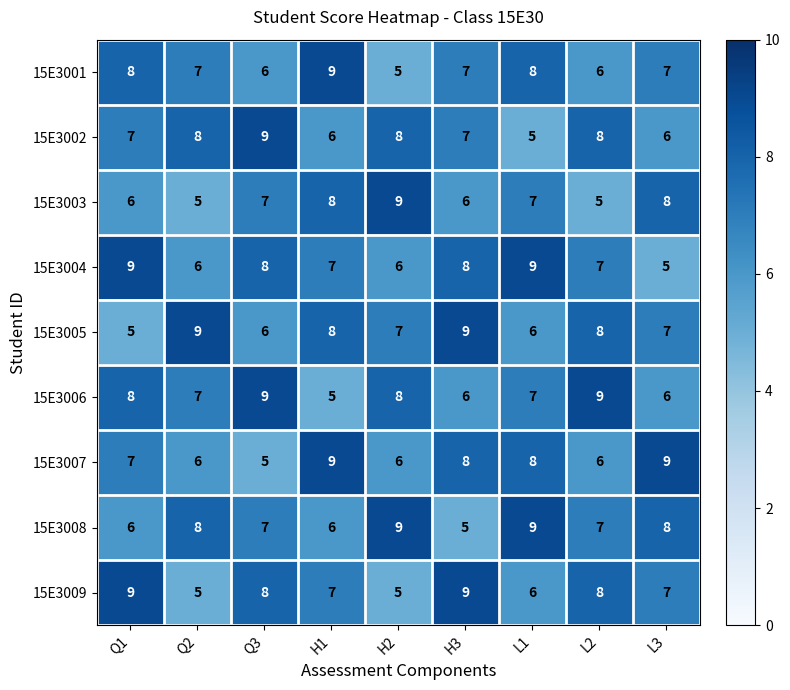

What is the total value across all series at L1?

65